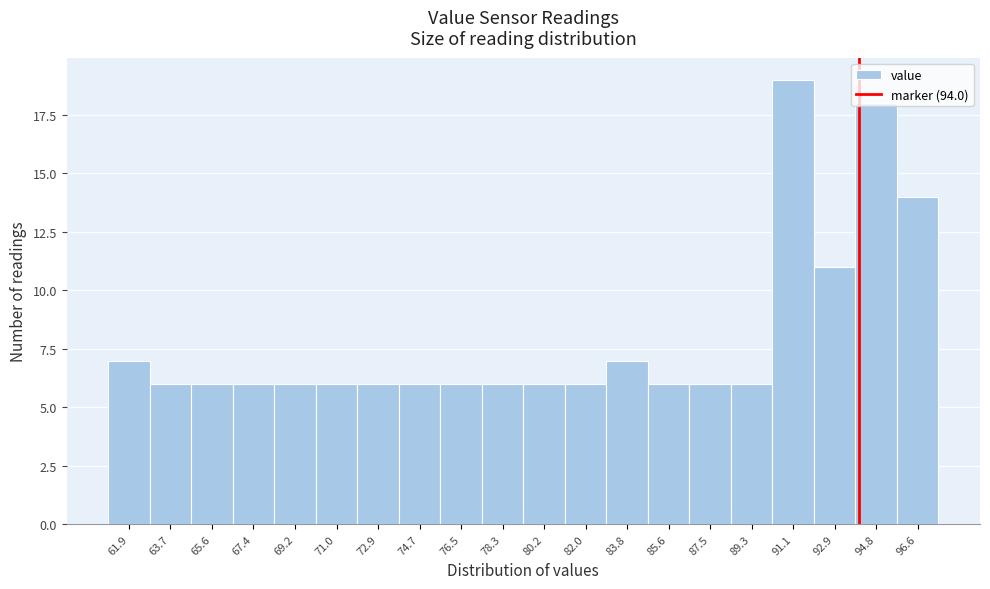

How tall is the bar that spans 81.0 to 83.0 on the x-axis? Neither the bar edges nor the heights are printed on the chart, so give them approximately, as read against the axes.

6